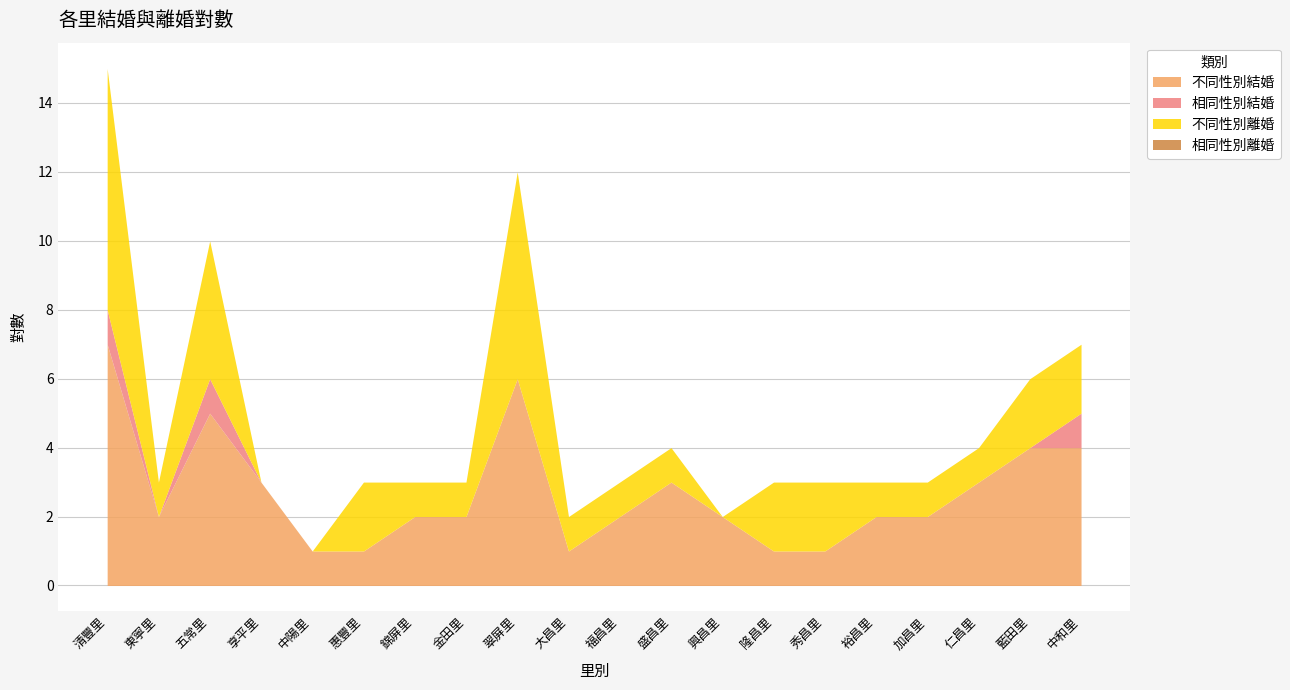

What is the label of the 4th point from the left?

享平里